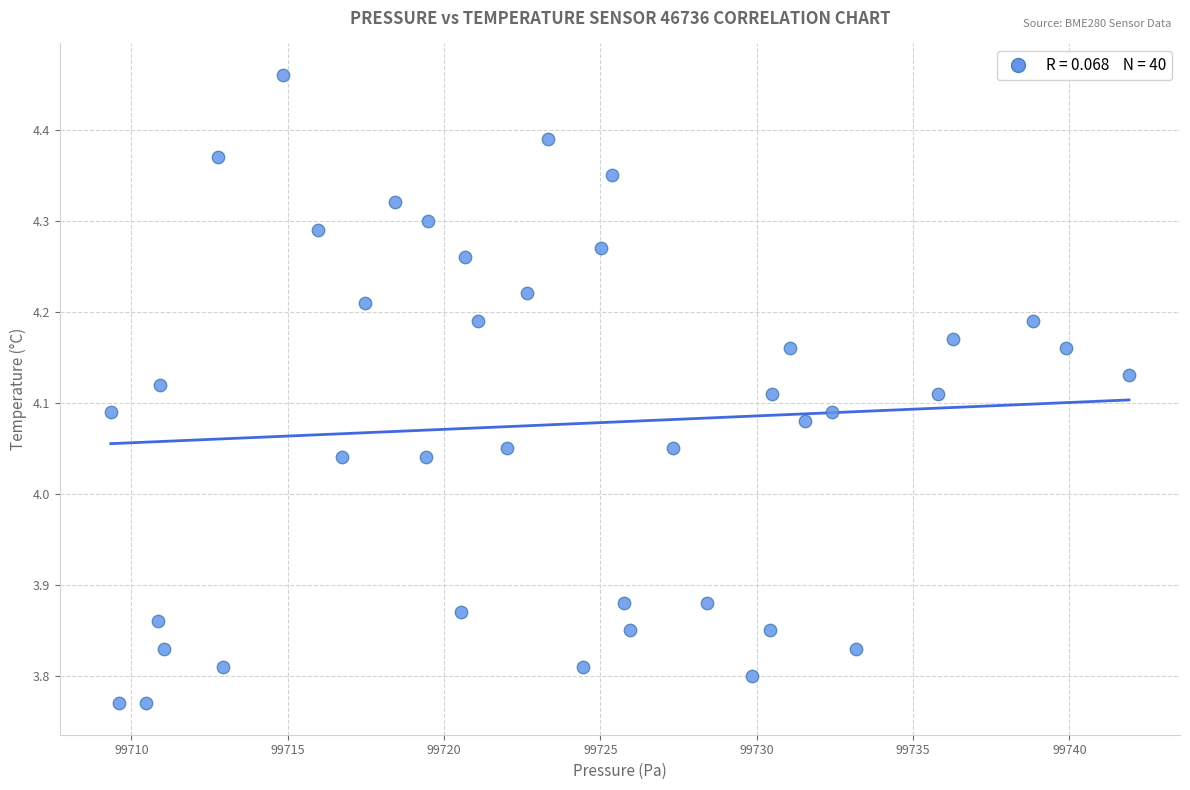

What is the range of X values (max minus min)?

32.6